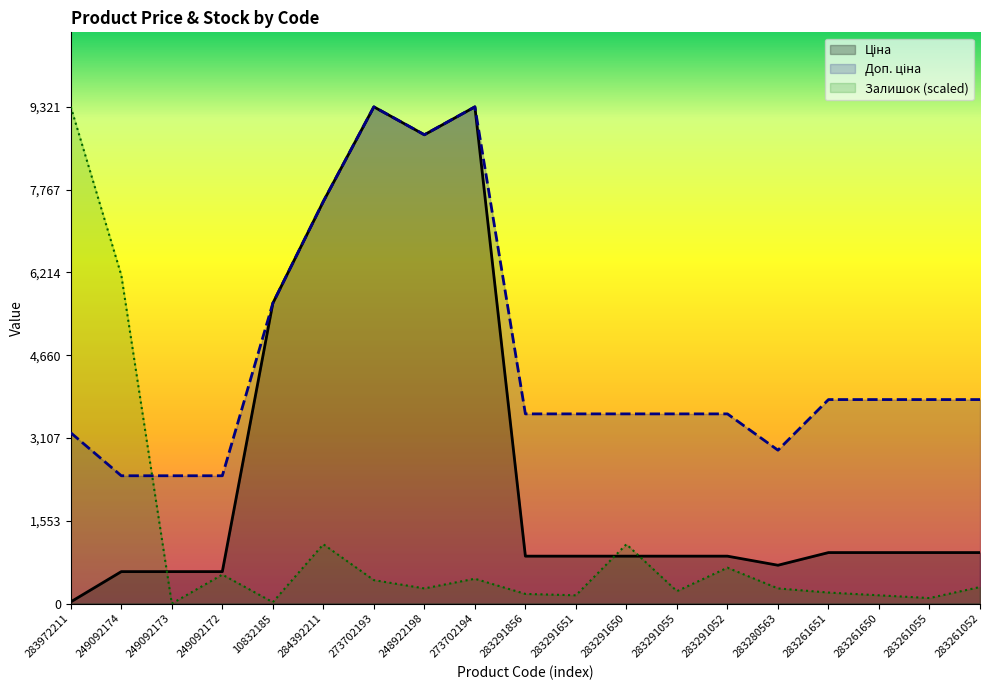

Reading left to right, extract all data points from this chart.

Ціна: 283972211=32.0	249092174=599.7	249092173=599.7	249092172=599.7	10832185=5636.0	284392211=7545.9	273702193=9321.4	248922198=8797.6	273702194=9321.4	283291856=889.9	283291651=889.9	283291650=889.9	283291055=889.9	283291052=889.9	283280563=719.6	283261651=957.1	283261650=957.1	283261055=957.1	283261052=957.1
Доп. ціна: 283972211=3205.0	249092174=2398.7	249092173=2398.7	249092172=2398.7	10832185=5636.0	284392211=7545.9	273702193=9321.4	248922198=8797.6	273702194=9321.4	283291856=3559.7	283291651=3559.7	283291650=3559.7	283291055=3559.7	283291052=3559.7	283280563=2878.5	283261651=3828.4	283261650=3828.4	283261055=3828.4	283261052=3828.4
Залишок: 283972211=9321.4	249092174=6162.5	249092173=0.0	249092172=543.7	10832185=25.9	284392211=1113.4	273702193=440.2	248922198=284.8	273702194=466.1	283291856=181.2	283291651=155.4	283291650=1113.4	283291055=233.0	283291052=673.2	283280563=284.8	283261651=207.1	283261650=155.4	283261055=103.6	283261052=310.7